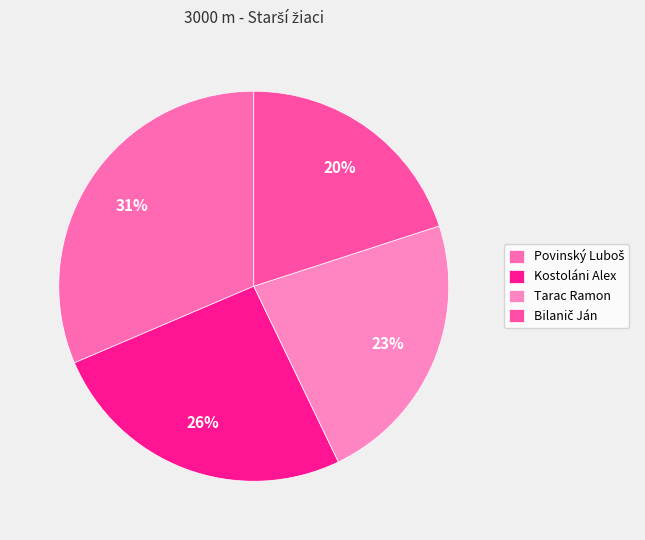

Count the number of slices in the pie.

4